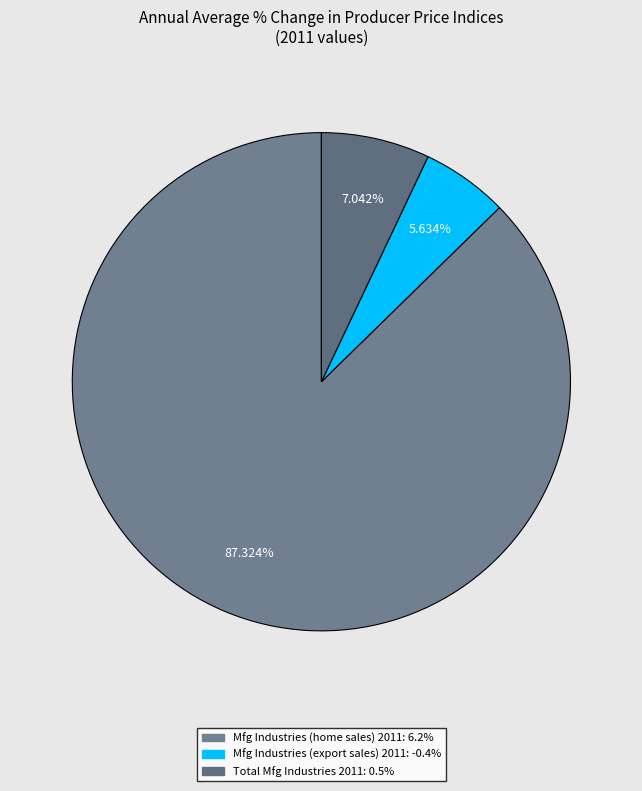

Count the number of slices in the pie.

3